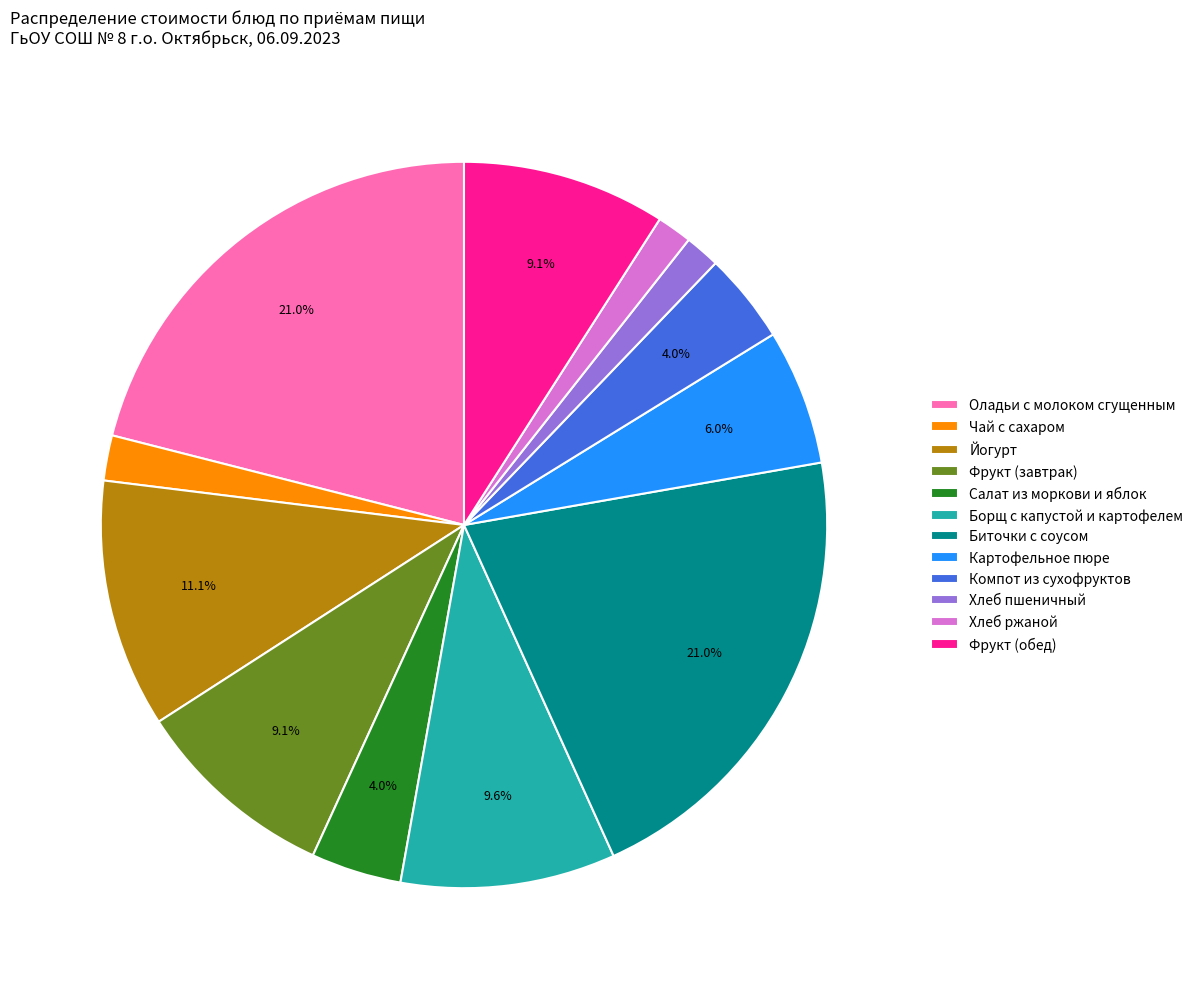

Approximately how many times larger is the value at Хлеб пшеничный compared to Оладьи с молоком сгущенным?

0.1